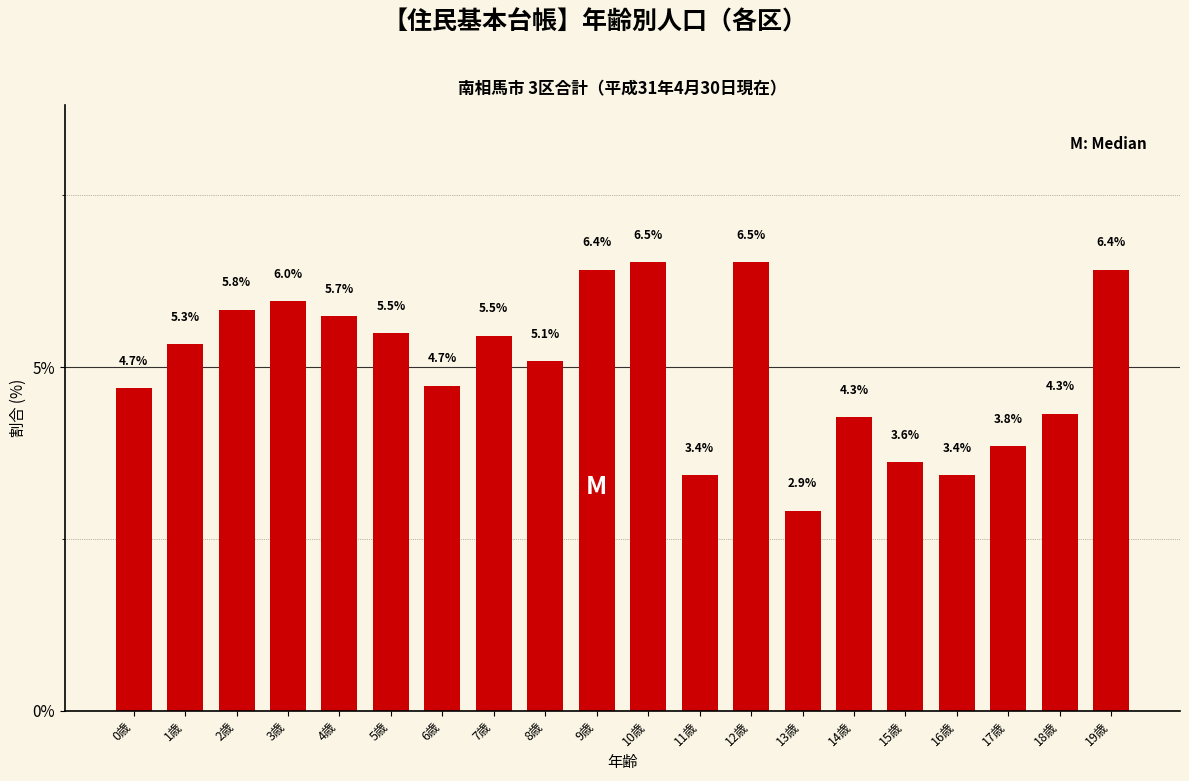

Reading left to right, what are all the values shown in this chart?

0歳=4.7	1歳=5.3	2歳=5.8	3歳=6.0	4歳=5.7	5歳=5.5	6歳=4.7	7歳=5.5	8歳=5.1	9歳=6.4	10歳=6.5	11歳=3.4	12歳=6.5	13歳=2.9	14歳=4.3	15歳=3.6	16歳=3.4	17歳=3.8	18歳=4.3	19歳=6.4